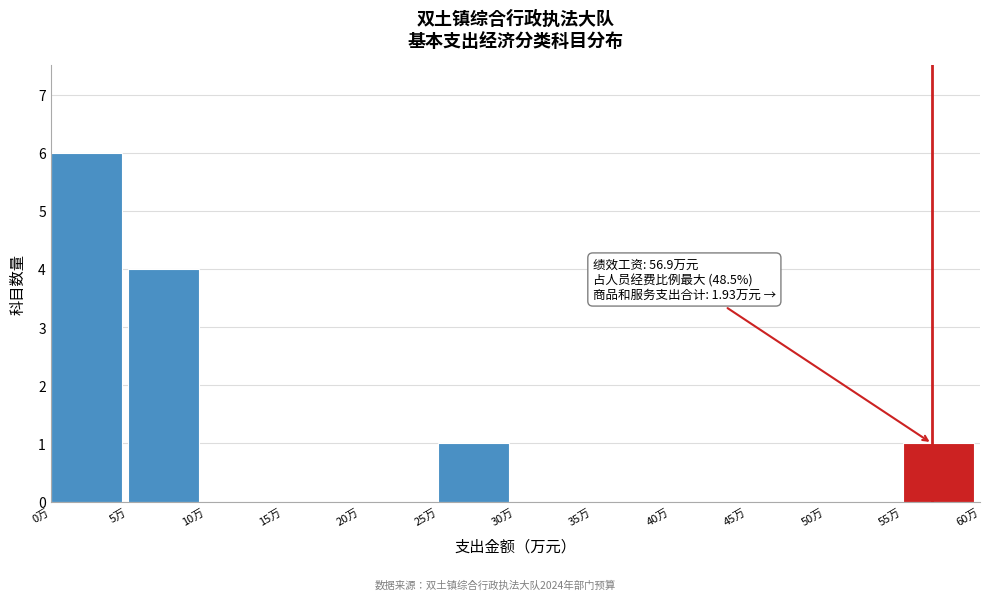

Over which range of the x-axis is the bar tallest?

0 to 5